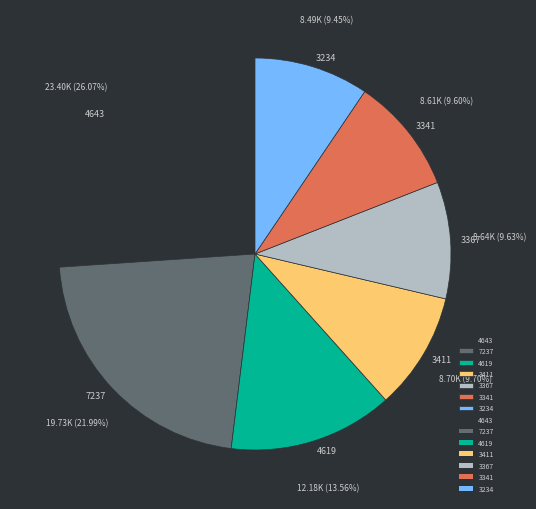

Is 4619 the majority of the pie?

No